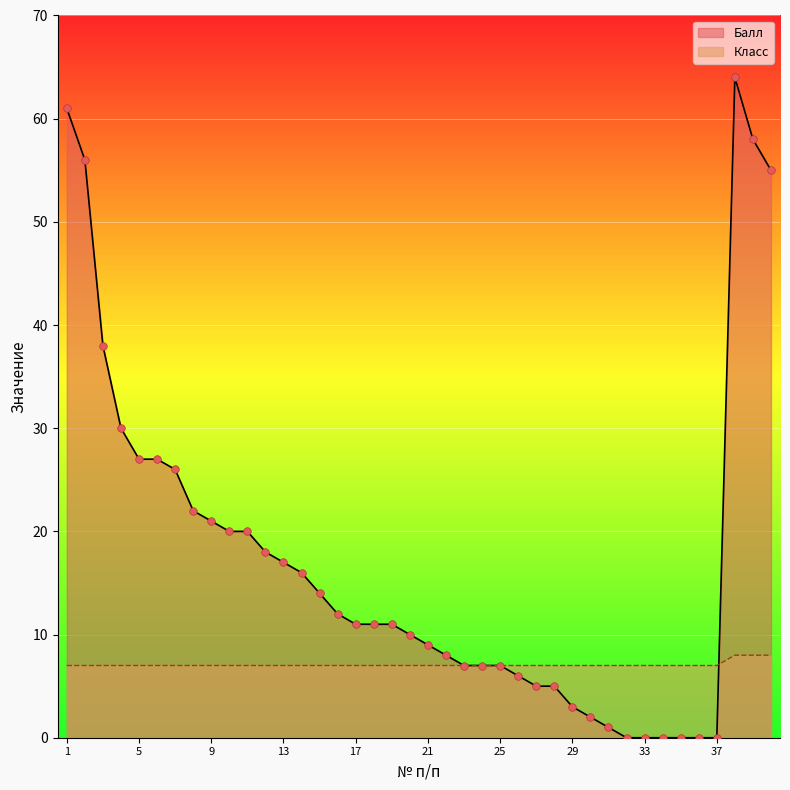

Which series has the largest total across all categories?

Балл